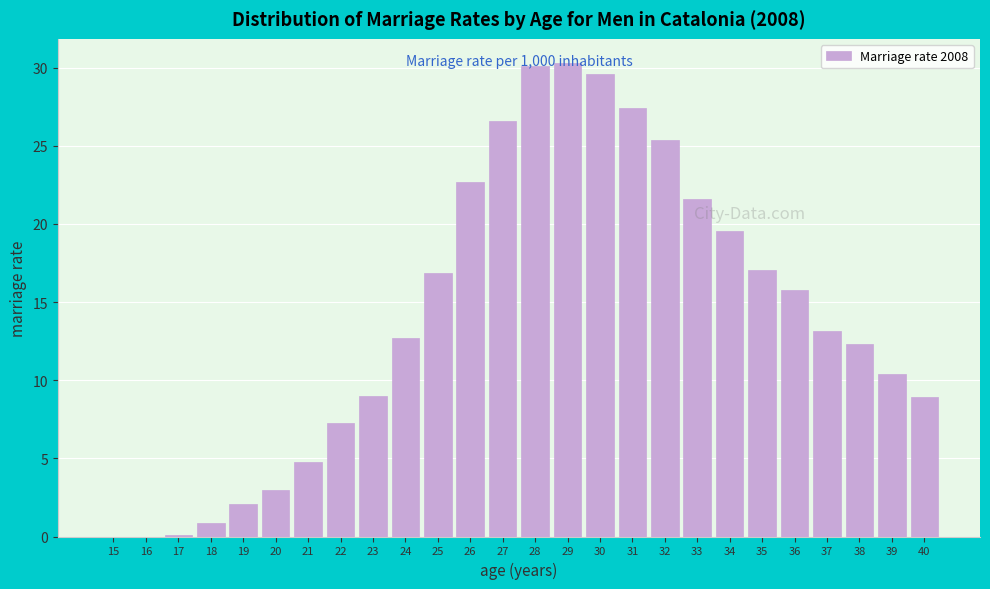

What is the sum of all values?

367.5